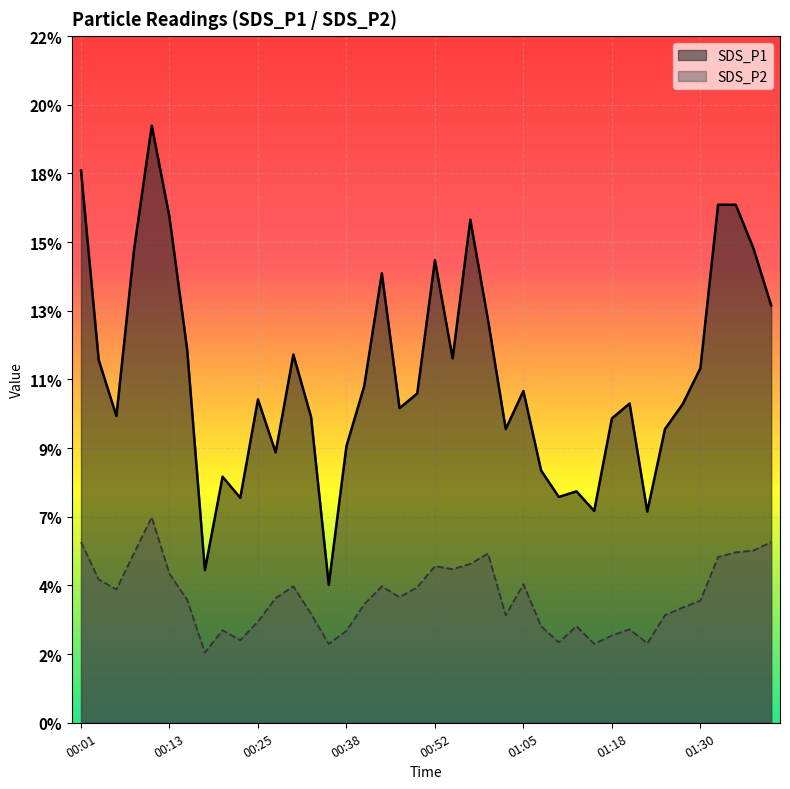

The SDS_P2 series shows 8.1 at 00:57. True or false?

False